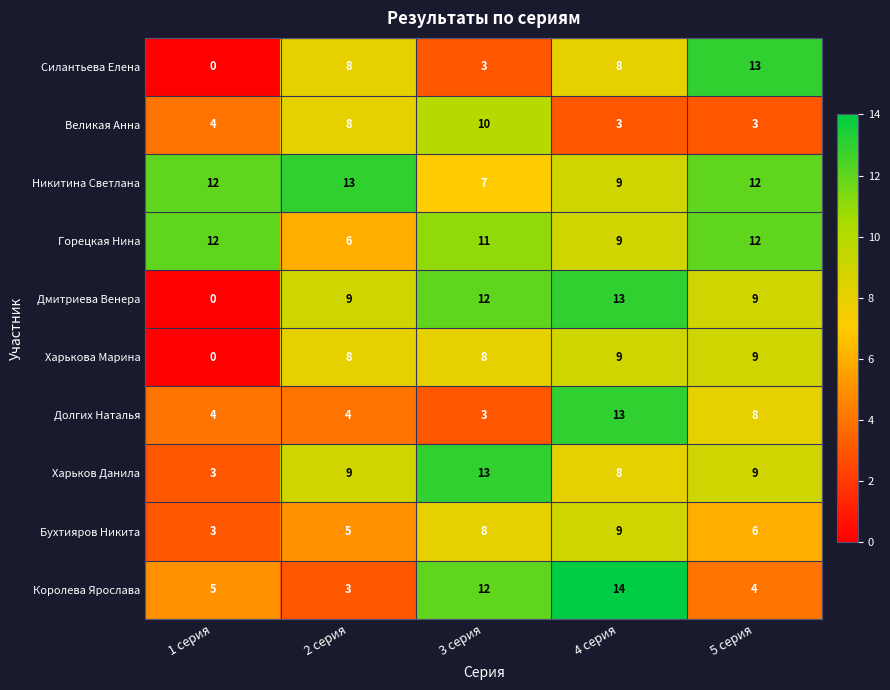

The Горецкая Нина series shows 8 at 2 серия. True or false?

False